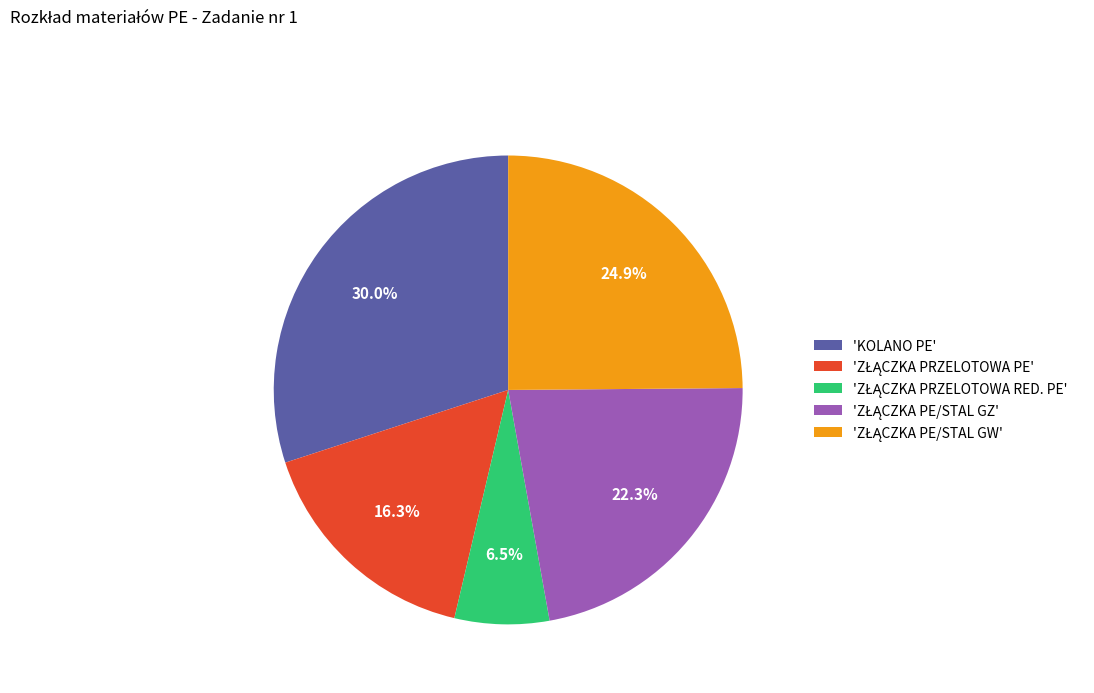

How much of the chart is everything except 'KOLANO PE'?

70.0%